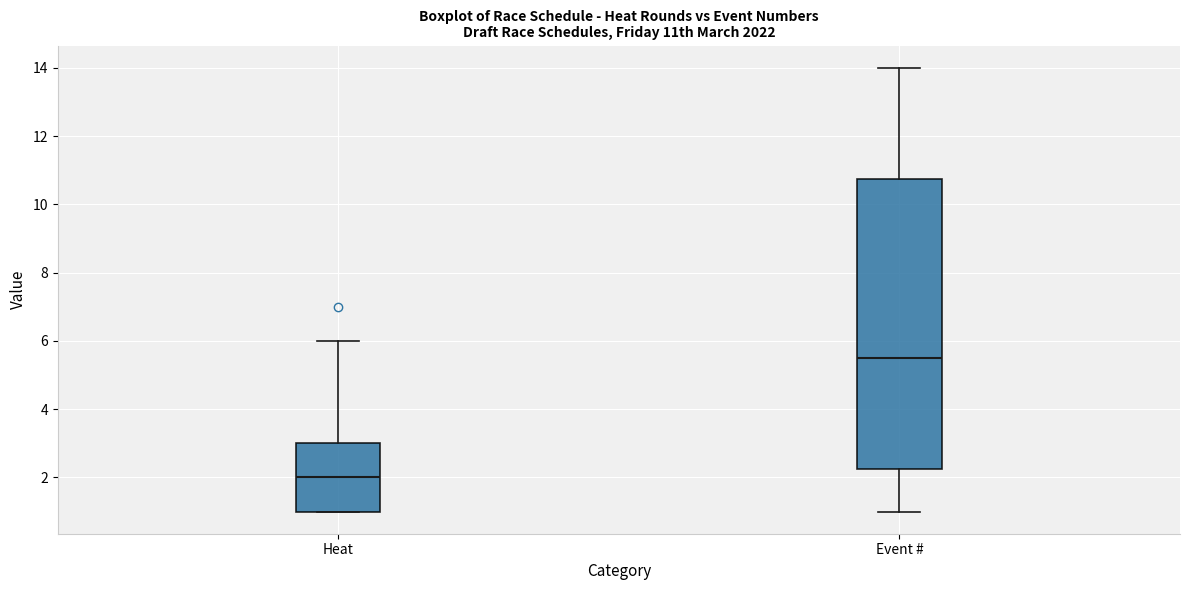

Where does the upper whisker of the box for Heat end on the y-axis? The values are not printed on the chart, so give them approximately, as read against the axis.

6.0